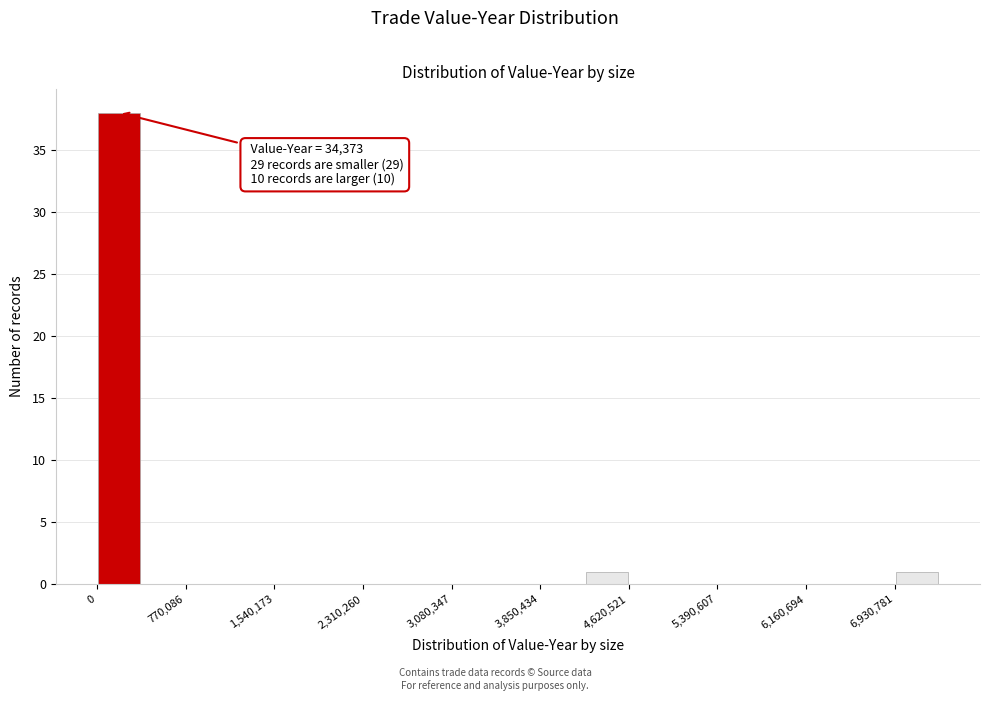

Around what value on the x-axis is the tallest bar? Give the approximate position of its centre, as read against the axis.

200000